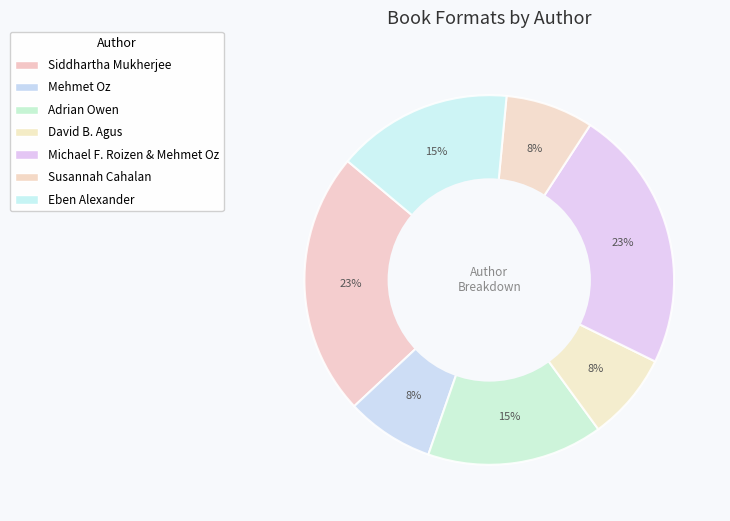

What percentage is the Eben Alexander slice, to the nearest percent?

15%